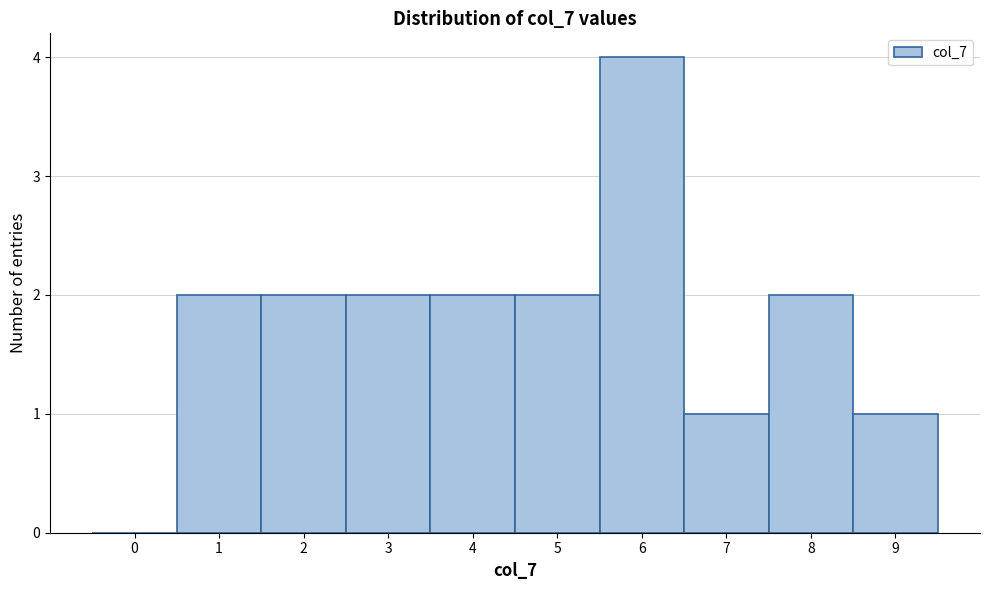

Reading right to left, transcribe all the data shown in this chart.

9=1	8=2	7=1	6=4	5=2	4=2	3=2	2=2	1=2	0=0